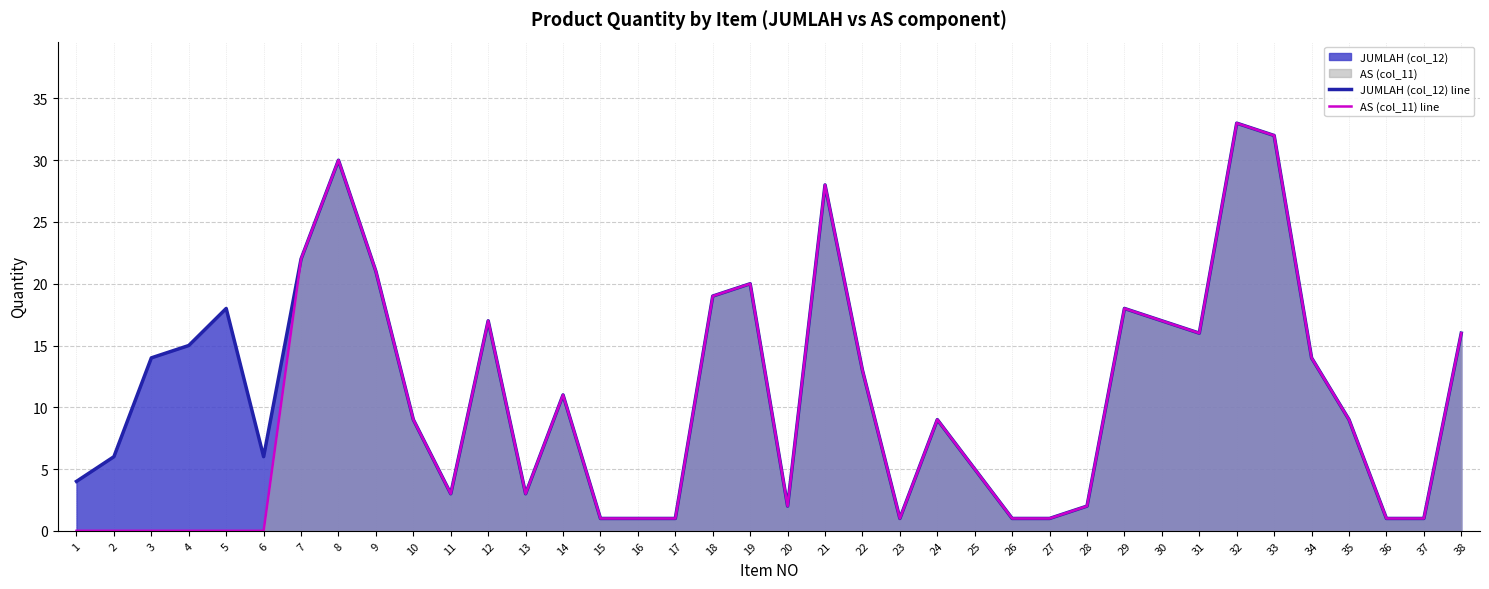

How many values in AS (col_11) line are above zero?

32